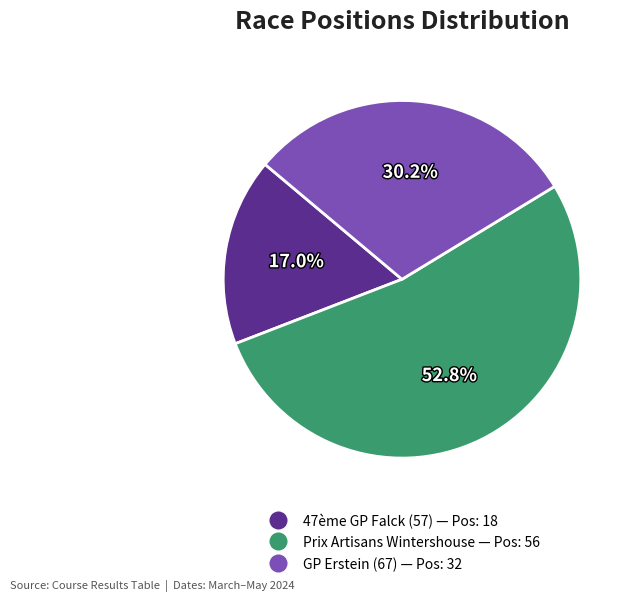

How many slices are in this pie chart?

3